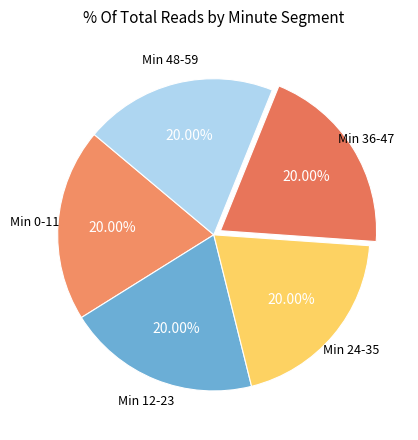

Is there a majority slice in this chart?

No